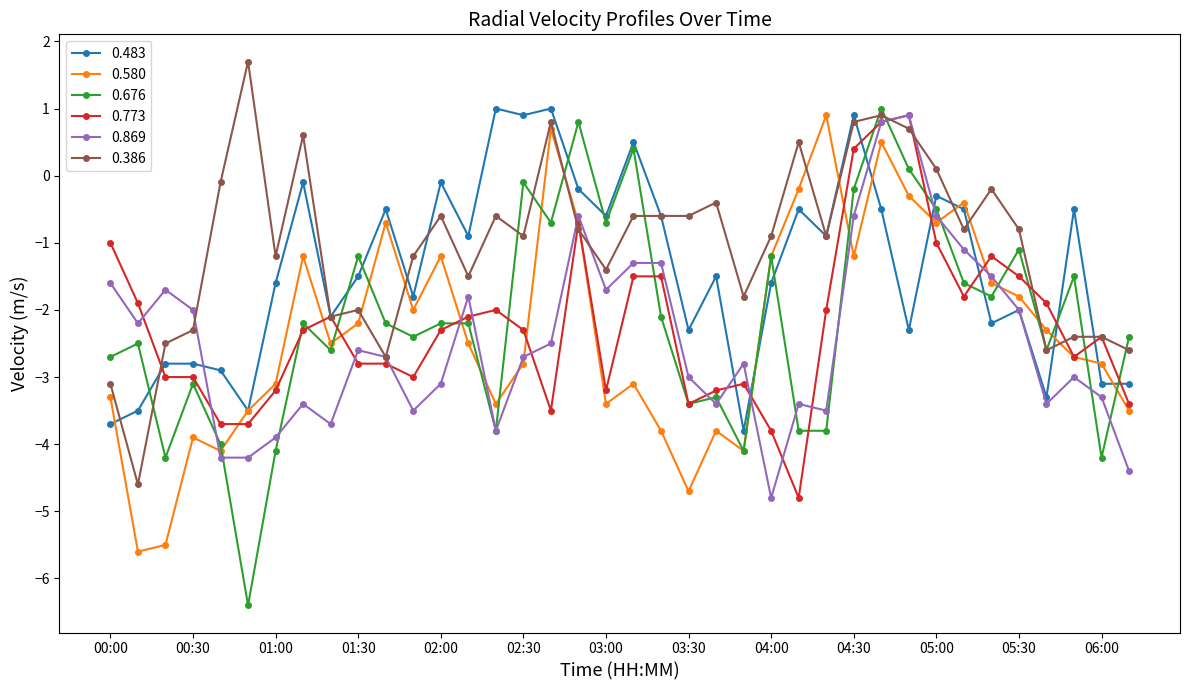

Which series ends up on top after the final intersection of 0.869 and 0.580?

0.580